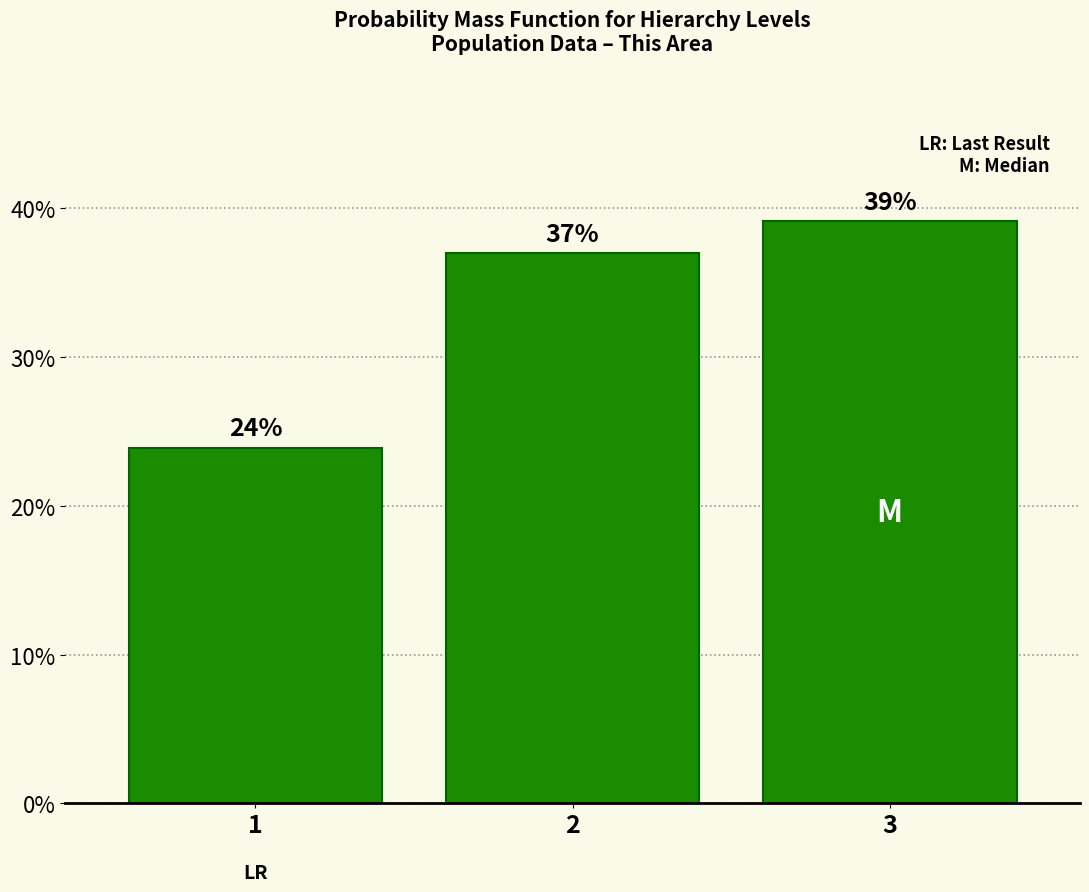

Rank the categories by value from lowest to highest.

1, 2, 3